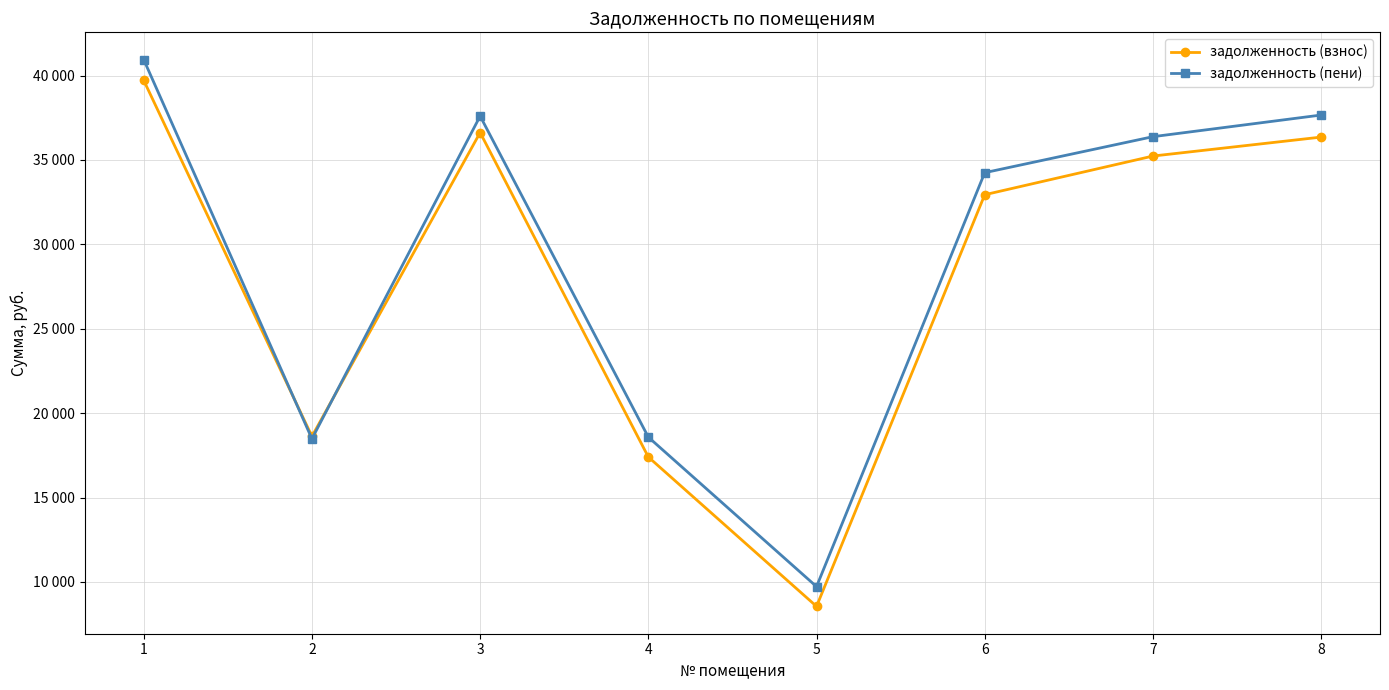

Where is задолженность (взнос) nearest to the value 24134?

2